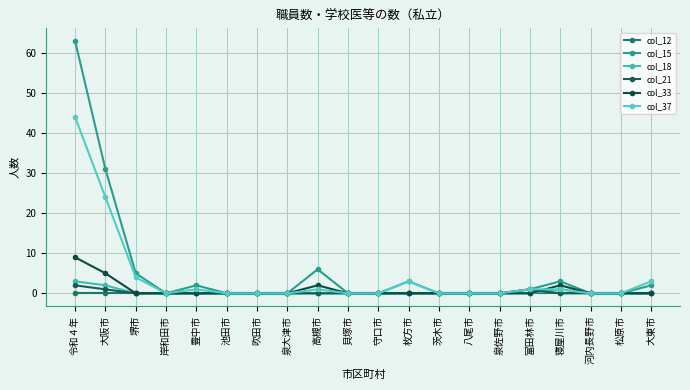

Is it true that col_15 equals 0 at 池田市?

True